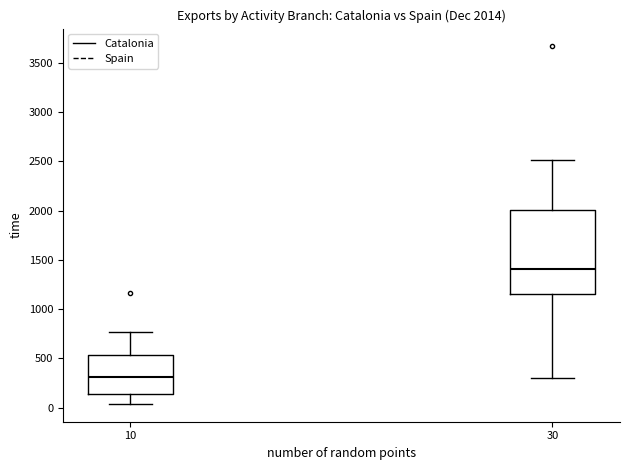

Which box is the tallest, from its lower edge to its upper edge?

30